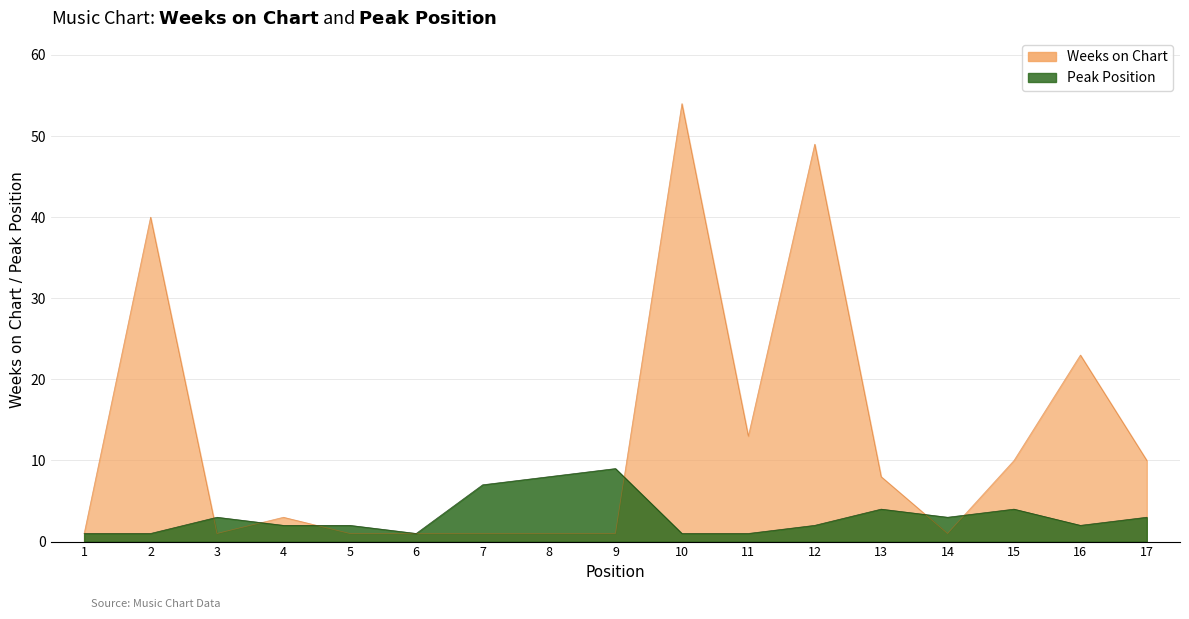

What is the difference between the maximum and minimum values in the Peak Position series?

8